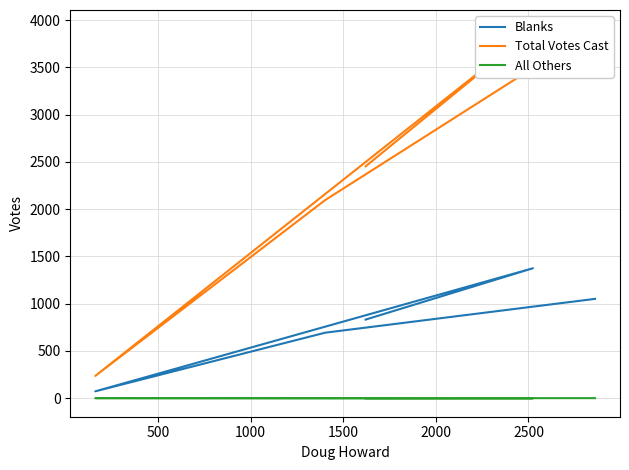

The Blanks series shows 19 at 1000. True or false?

False